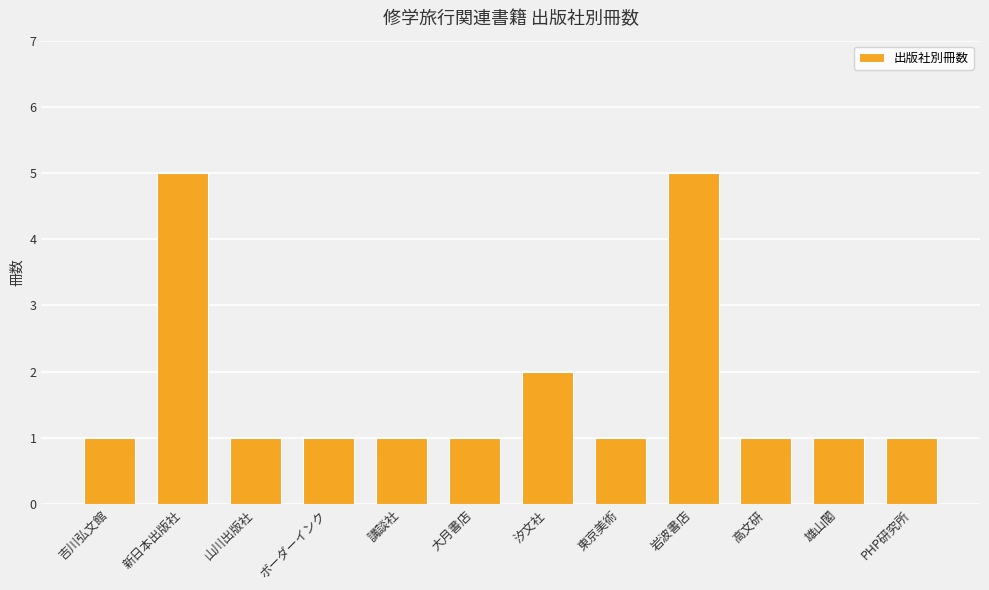

Reading right to left, transcribe all the data shown in this chart.

1	1	1	5	1	2	1	1	1	1	5	1